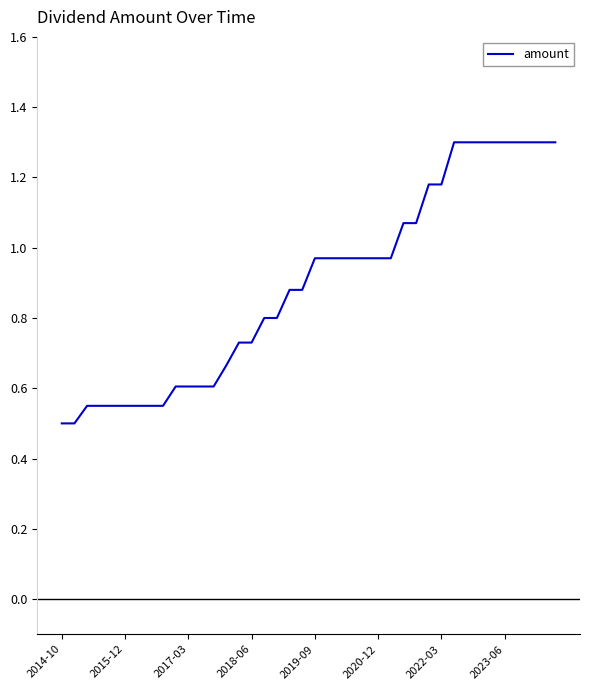

What is the greatest value displayed?

1.3